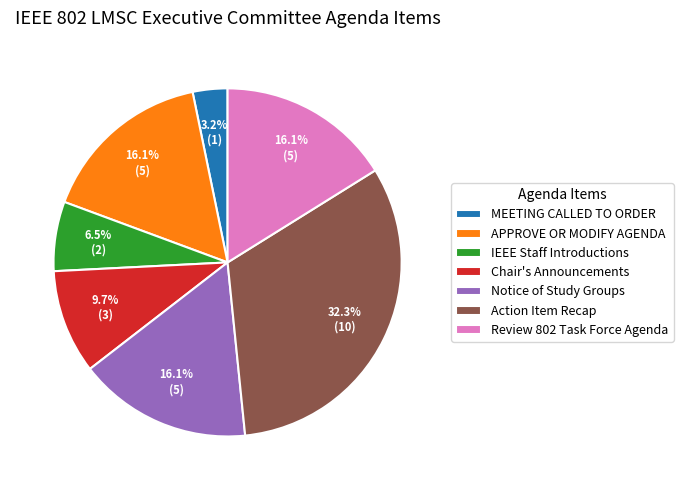

Does Action Item Recap account for over 50% of the chart?

No